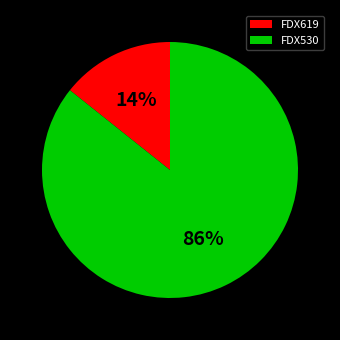

Is it true that FDX530 is 91% of the pie?

False